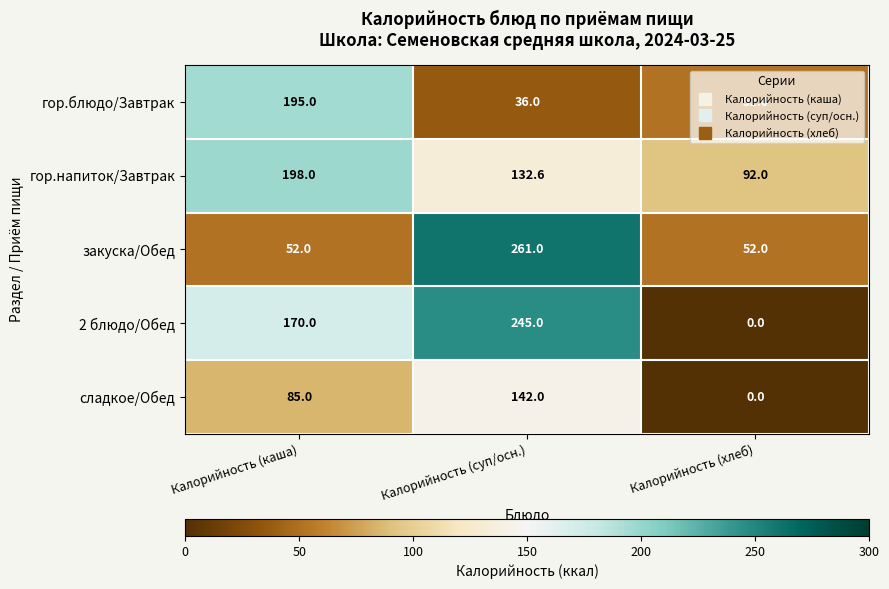

Which series has the largest total across all categories?

гор.напиток/Завтрак